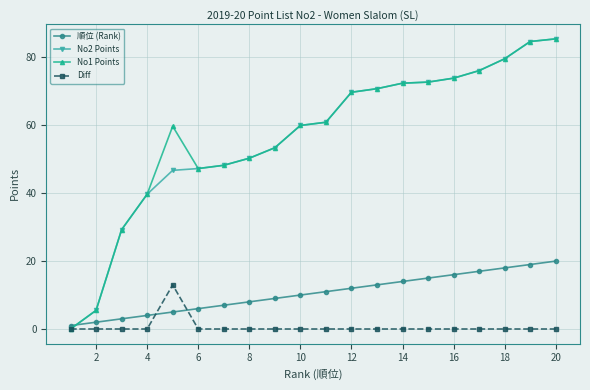

What are all the series names shown in the legend?

順位 (Rank), No2 Points, No1 Points, Diff